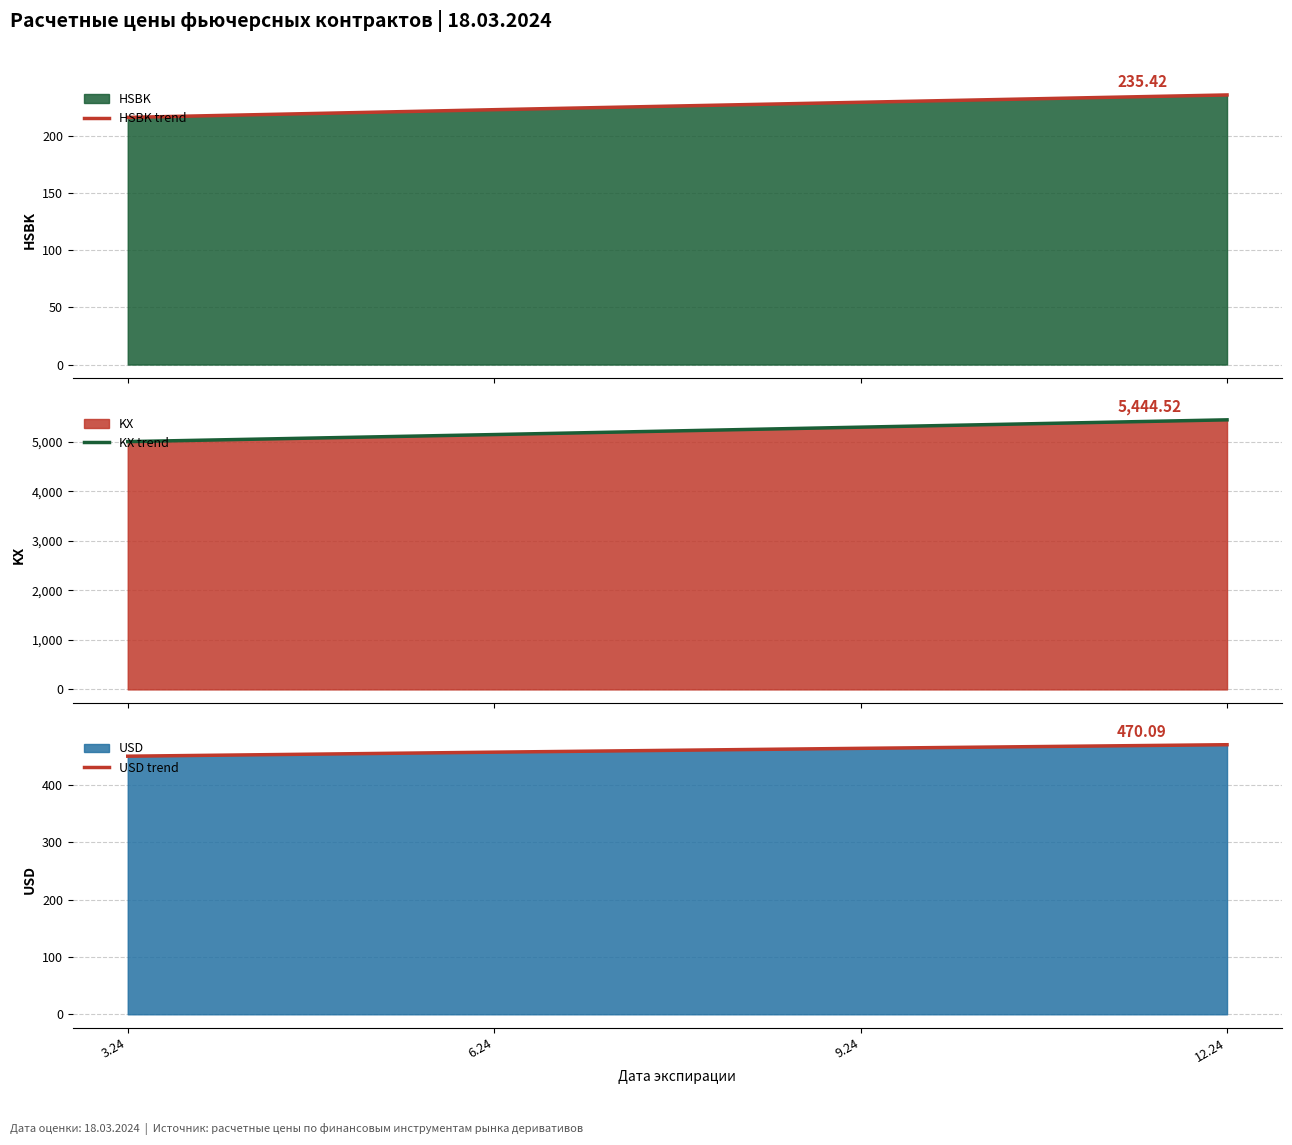

What is the label of the 1st point from the left?

3.24